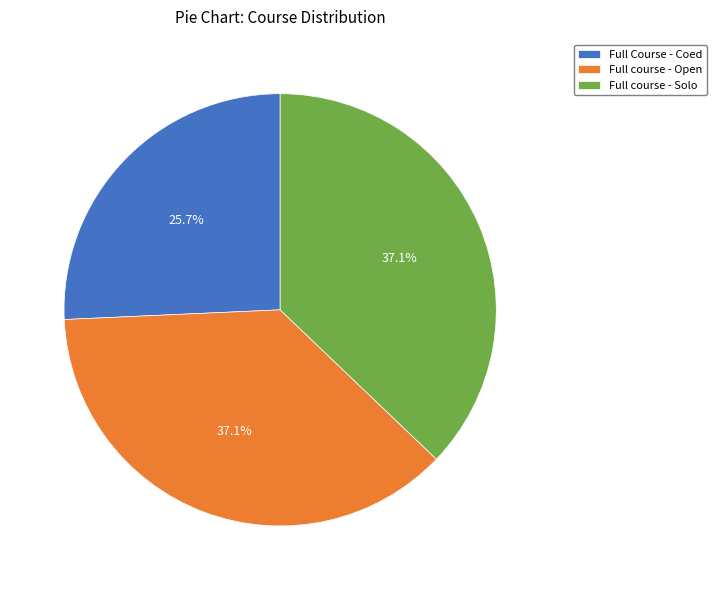

To the nearest percent, what percentage of the pie is Full course - Open?

37%